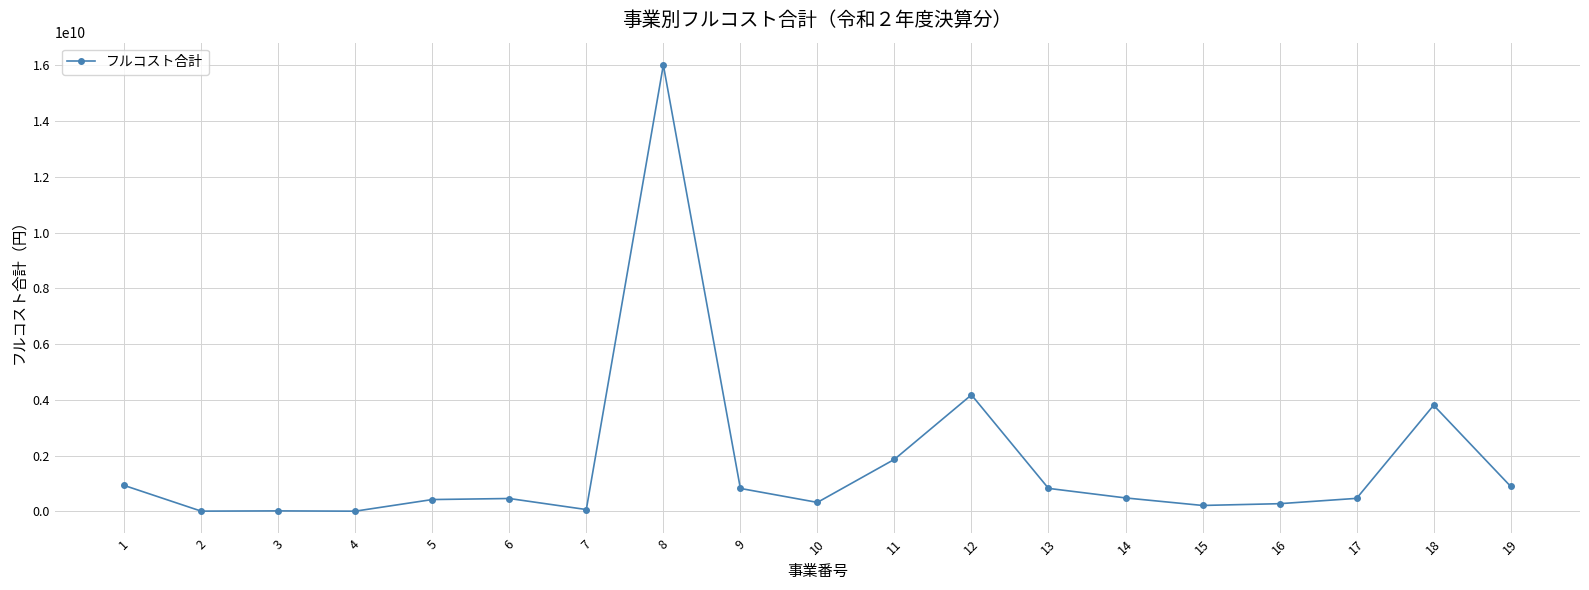

Between 15 and 2, which is larger?

15